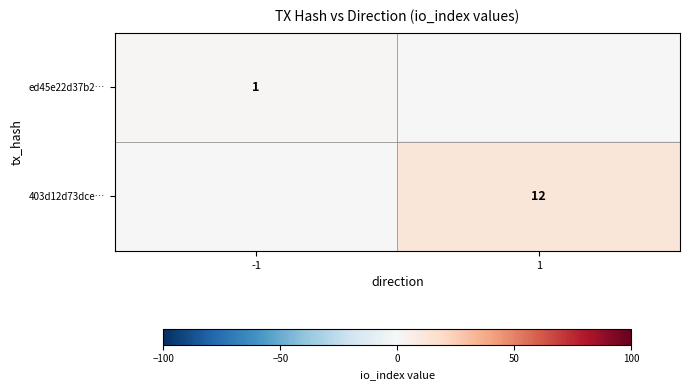

The 403d12d73dce… series shows 12 at 1. True or false?

True